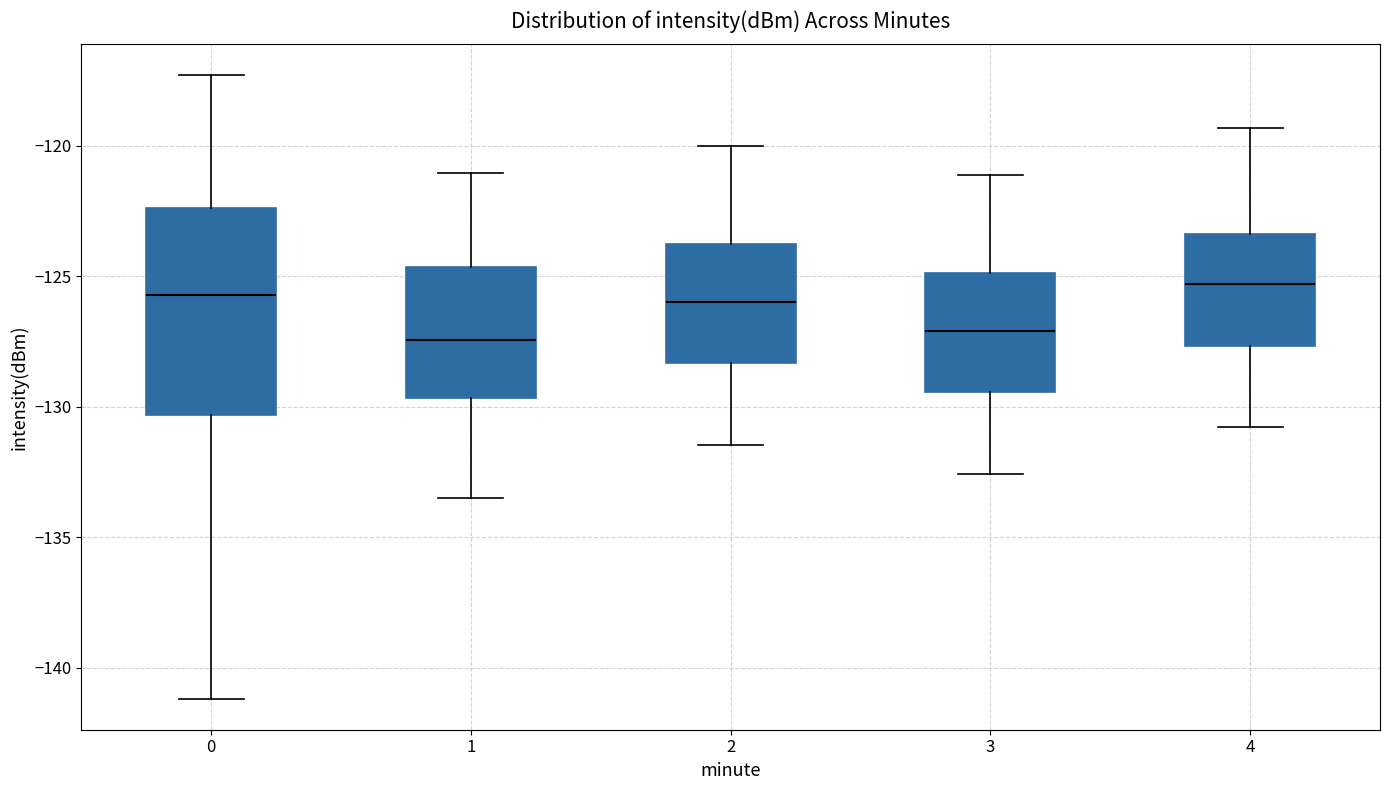

Reading left to right, read every box against the y-axis: the position of its median line, the range the box covers, and the ends of its whiskers. The values are not printed on the chart, so give them approximately, as read against the axis.

0: median -125.5, box -130.5 to -122.5, whiskers -141.0 to -117.5
1: median -127.5, box -129.5 to -124.5, whiskers -133.5 to -121.0
2: median -126.0, box -128.5 to -124.0, whiskers -131.5 to -120.0
3: median -127.0, box -129.5 to -125.0, whiskers -132.5 to -121.0
4: median -125.5, box -127.5 to -123.5, whiskers -131.0 to -119.5